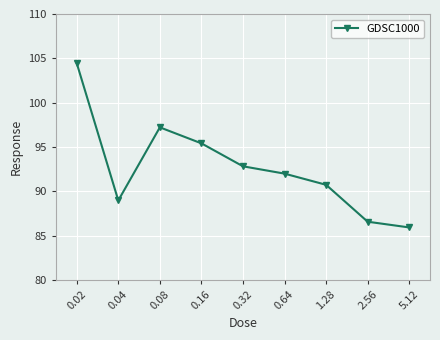

Is it true that the value at 0.16 is 53.9?

False